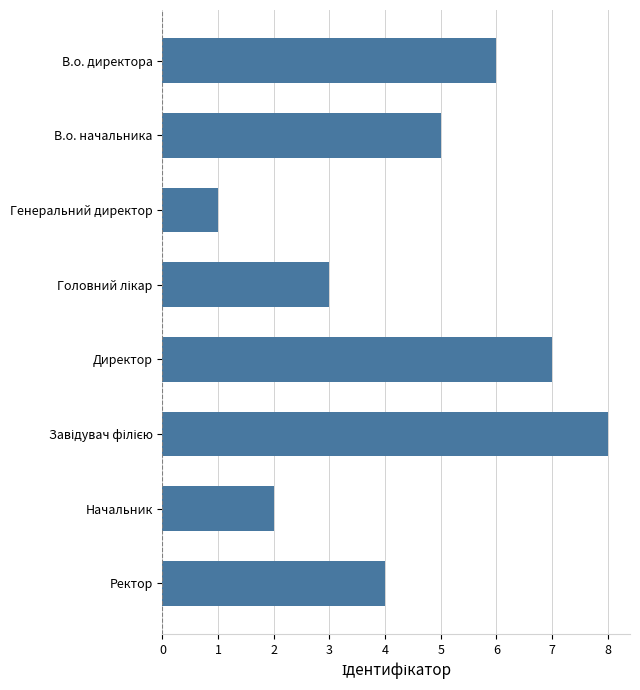

What is the approximate value at Директор?

7